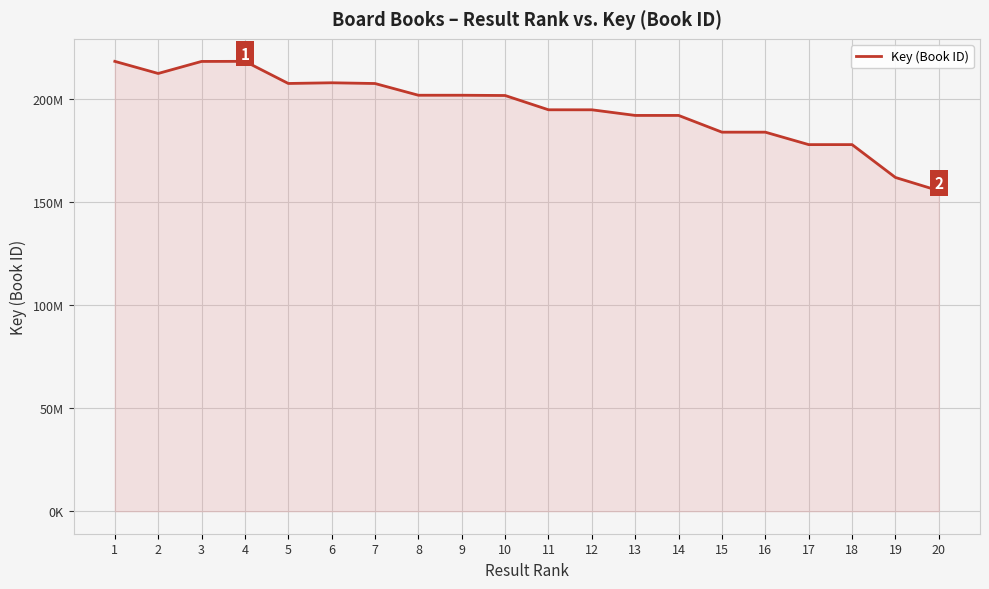

Does the chart have visible grid lines?

Yes